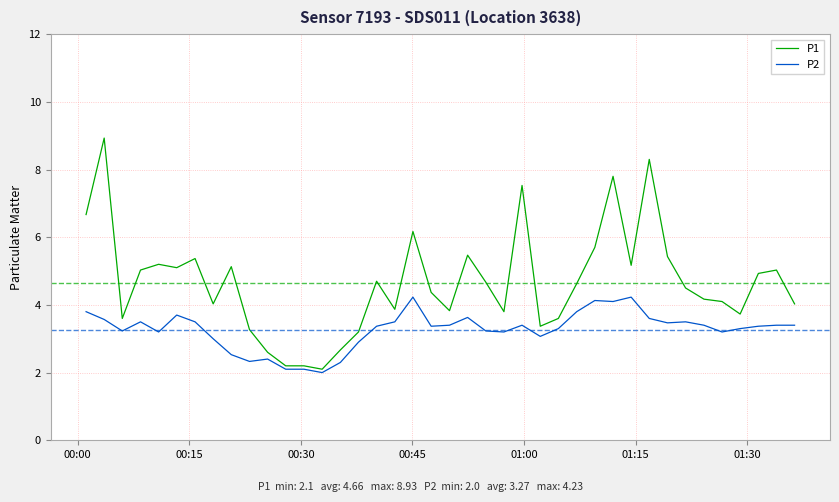

Which series has the largest total across all categories?

P1